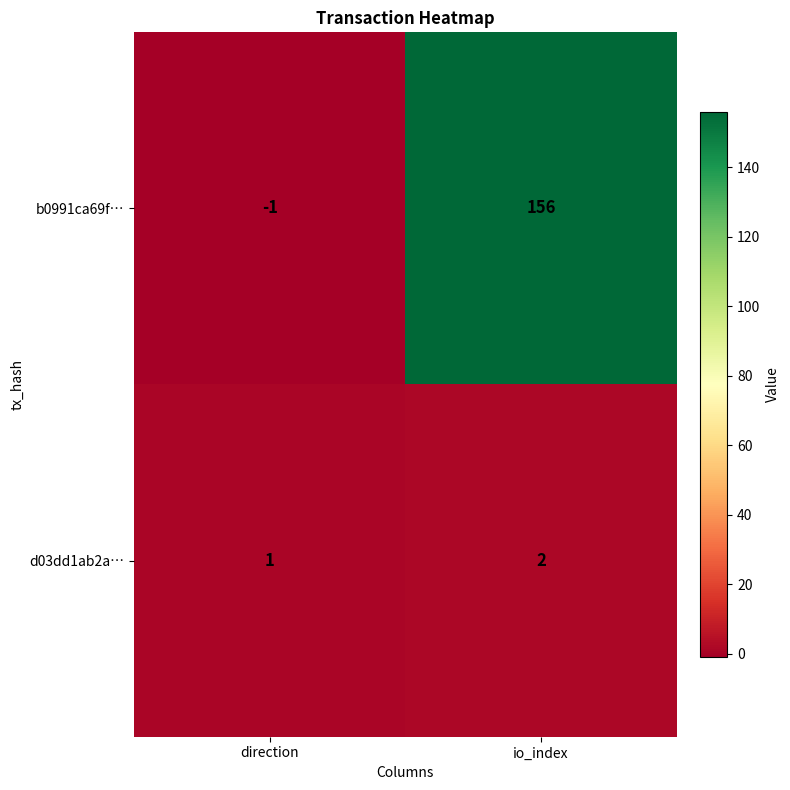

Rank the series by their average value, from lowest to highest.

d03dd1ab2a…, b0991ca69f…